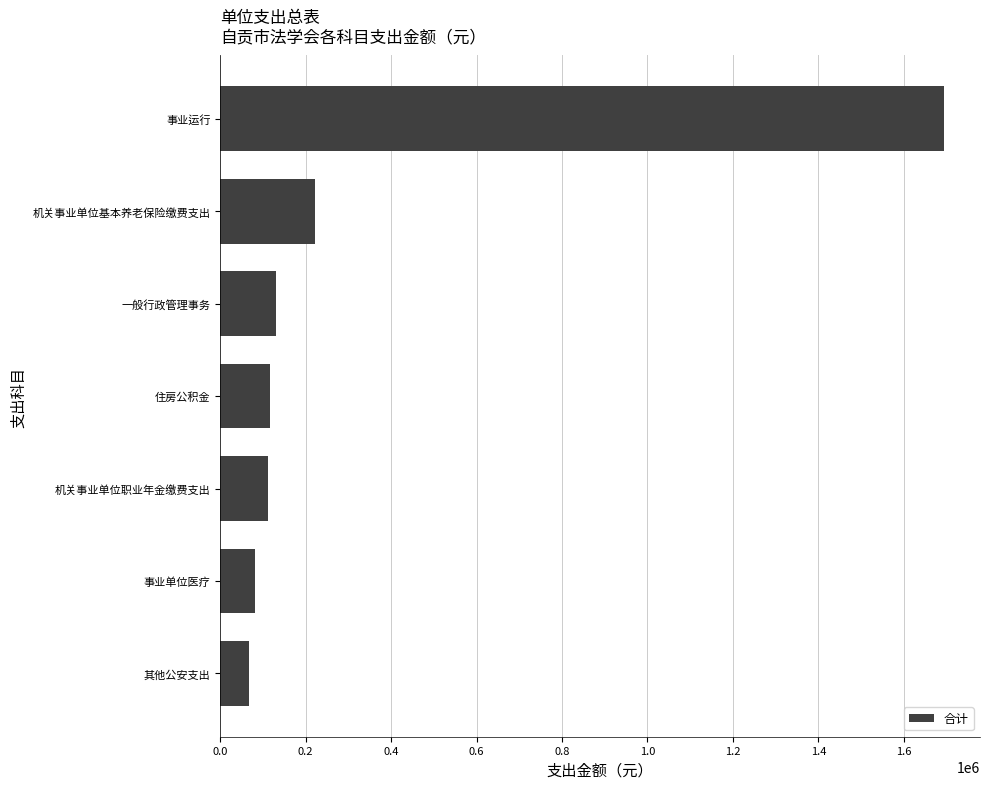

Does the chart contain any negative values?

No